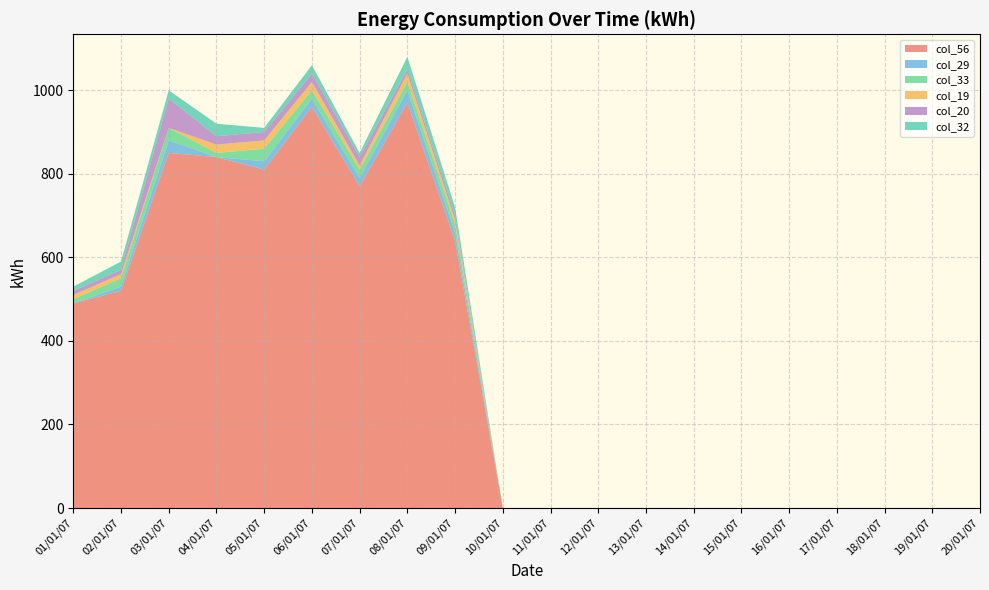

Reading right to left, extract all data points from this chart.

col_56: 20/01/07=0	19/01/07=0	18/01/07=0	17/01/07=0	16/01/07=0	15/01/07=0	14/01/07=0	13/01/07=0	12/01/07=0	11/01/07=0	10/01/07=0	09/01/07=640	08/01/07=970	07/01/07=770	06/01/07=960	05/01/07=810	04/01/07=840	03/01/07=850	02/01/07=520	01/01/07=490
col_29: 20/01/07=0	19/01/07=0	18/01/07=0	17/01/07=0	16/01/07=0	15/01/07=0	14/01/07=0	13/01/07=0	12/01/07=0	11/01/07=0	10/01/07=0	09/01/07=20	08/01/07=30	07/01/07=20	06/01/07=20	05/01/07=20	04/01/07=0	03/01/07=30	02/01/07=10	01/01/07=0
col_33: 20/01/07=0	19/01/07=0	18/01/07=0	17/01/07=0	16/01/07=0	15/01/07=0	14/01/07=0	13/01/07=0	12/01/07=0	11/01/07=0	10/01/07=0	09/01/07=20	08/01/07=20	07/01/07=20	06/01/07=20	05/01/07=30	04/01/07=10	03/01/07=30	02/01/07=20	01/01/07=10
col_19: 20/01/07=0	19/01/07=0	18/01/07=0	17/01/07=0	16/01/07=0	15/01/07=0	14/01/07=0	13/01/07=0	12/01/07=0	11/01/07=0	10/01/07=0	09/01/07=10	08/01/07=20	07/01/07=10	06/01/07=20	05/01/07=20	04/01/07=20	03/01/07=0	02/01/07=10	01/01/07=10
col_20: 20/01/07=0	19/01/07=0	18/01/07=0	17/01/07=0	16/01/07=0	15/01/07=0	14/01/07=0	13/01/07=0	12/01/07=0	11/01/07=0	10/01/07=0	09/01/07=10	08/01/07=10	07/01/07=20	06/01/07=20	05/01/07=20	04/01/07=20	03/01/07=70	02/01/07=10	01/01/07=10
col_32: 20/01/07=0	19/01/07=0	18/01/07=0	17/01/07=0	16/01/07=0	15/01/07=0	14/01/07=0	13/01/07=0	12/01/07=0	11/01/07=0	10/01/07=0	09/01/07=20	08/01/07=30	07/01/07=10	06/01/07=20	05/01/07=10	04/01/07=30	03/01/07=20	02/01/07=20	01/01/07=10